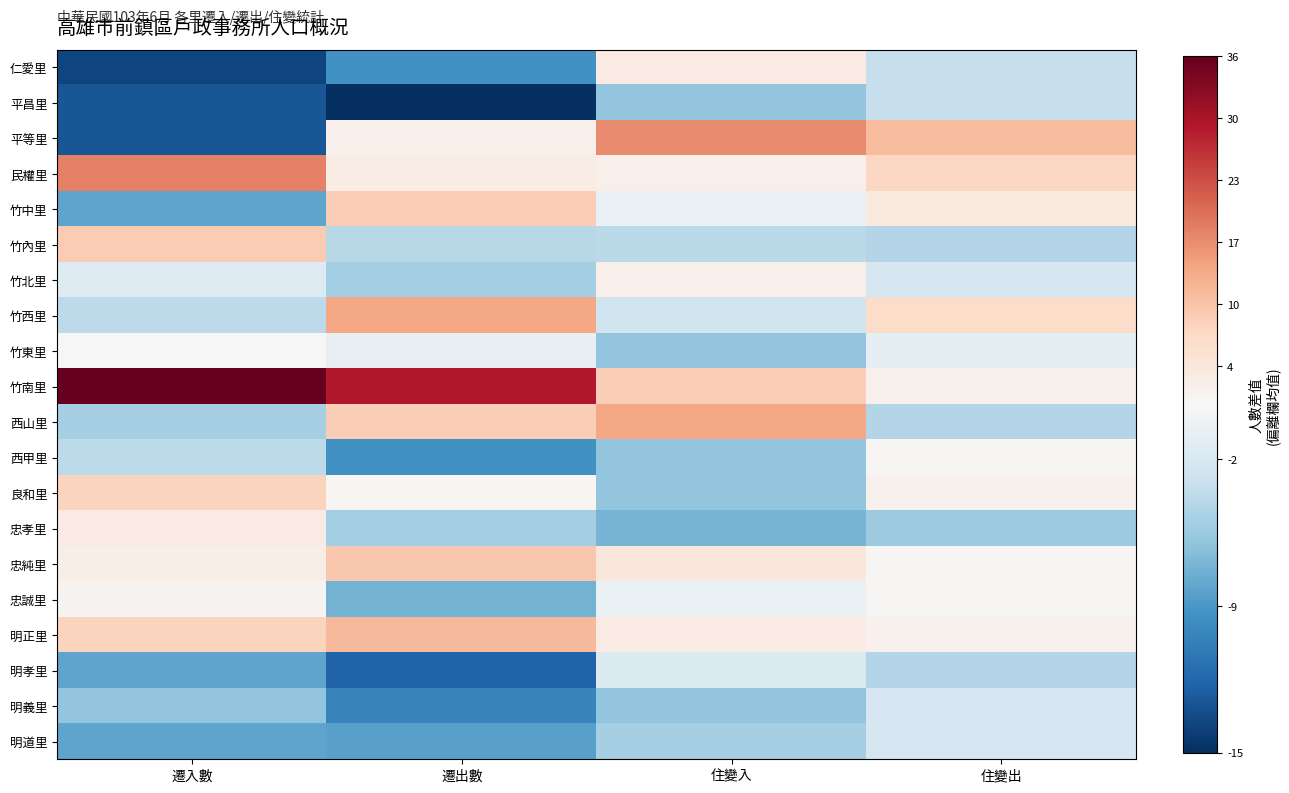

At which category is the sum across all series the highest?

遷出數